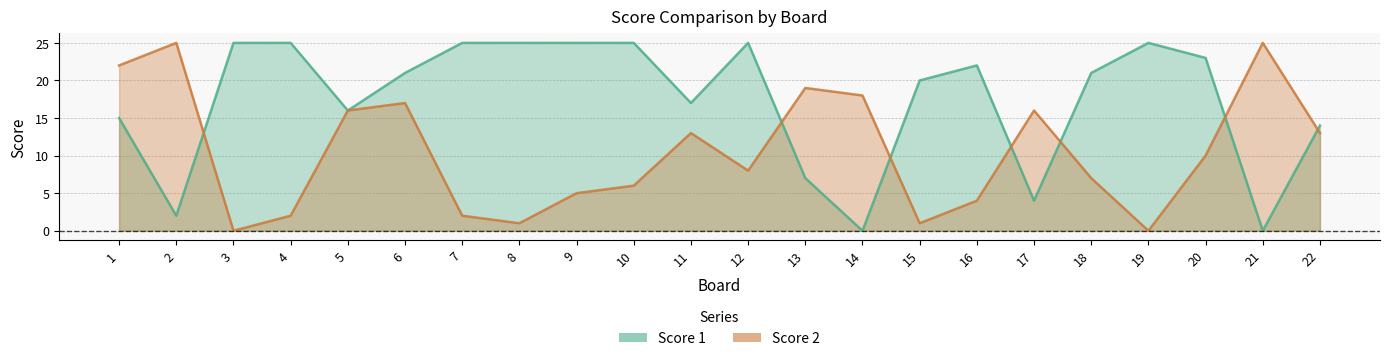

What is the difference between the Score 1 values at 13 and 17?

3